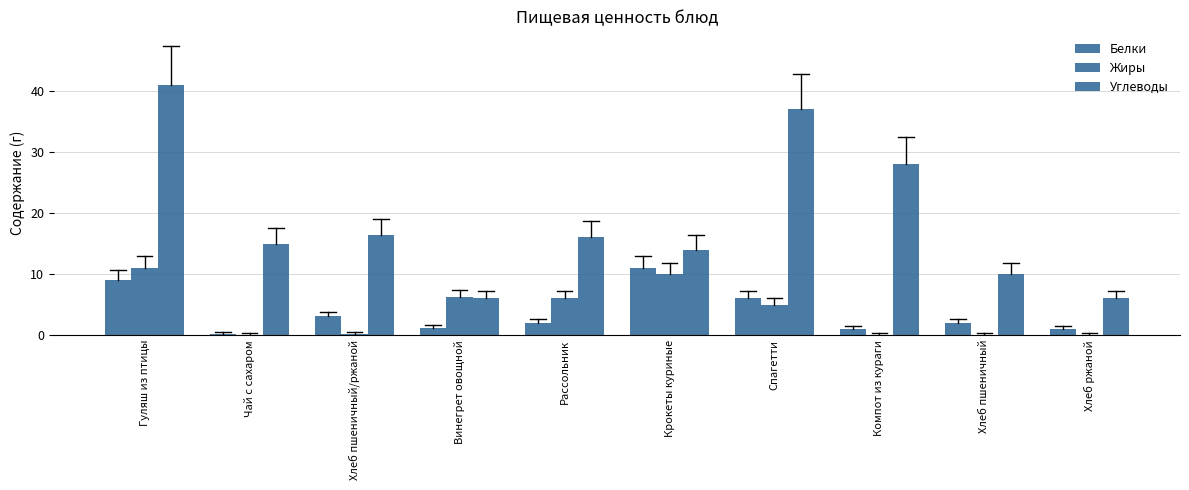

How many groups of bars are there?

10